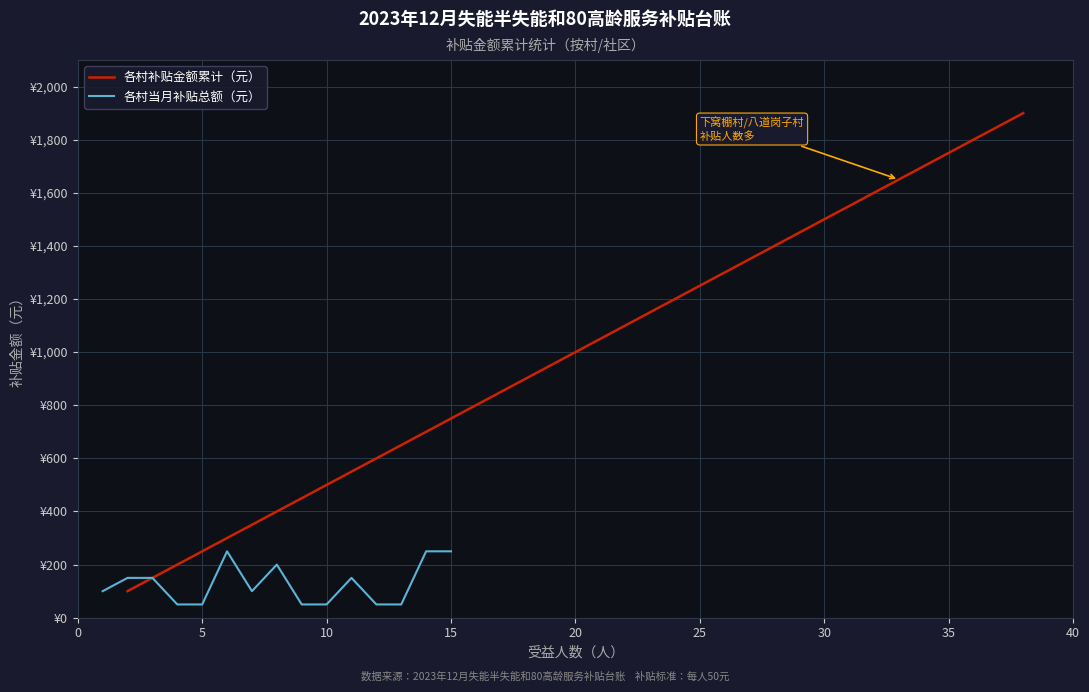

Reading left to right, list all the values displayed in this chart.

各村补贴金额累计（元）: 100	250	400	450	500	750	850	1050	1100	1150	1300	1350	1400	1650	1900
各村当月补贴总额（元）: 100	150	150	50	50	250	100	200	50	50	150	50	50	250	250